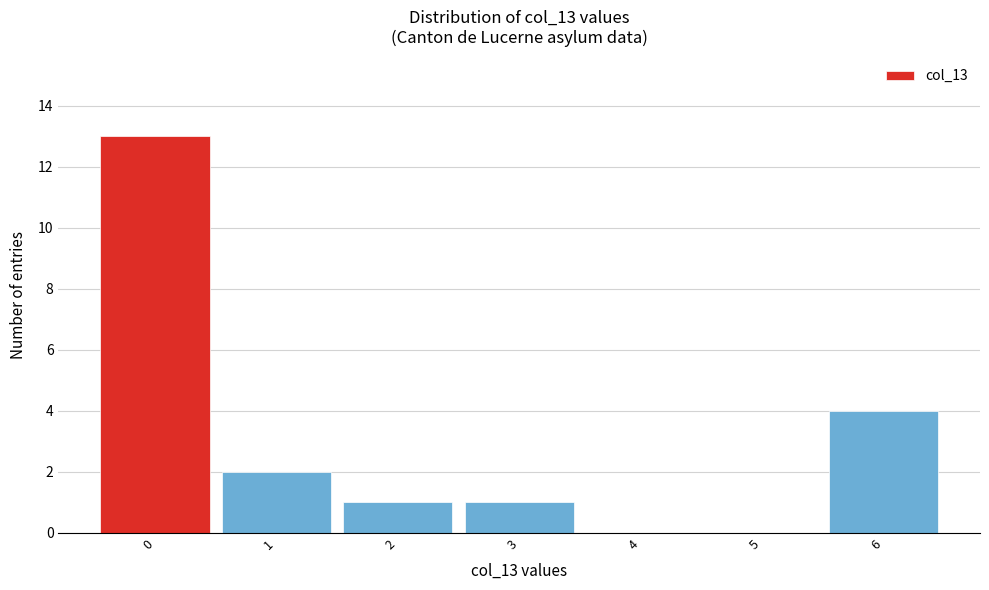

Reading left to right, transcribe this chart: for each bar, give the range it covers on the x-axis and its height. The values are not printed on the chart, so give them approximately, as read against the axis.

-0.5 to 0.5: 13
0.5 to 1.5: 2
1.5 to 2.5: 1
2.5 to 3.5: 1
3.5 to 4.5: 0
4.5 to 5.5: 0
5.5 to 6.5: 4